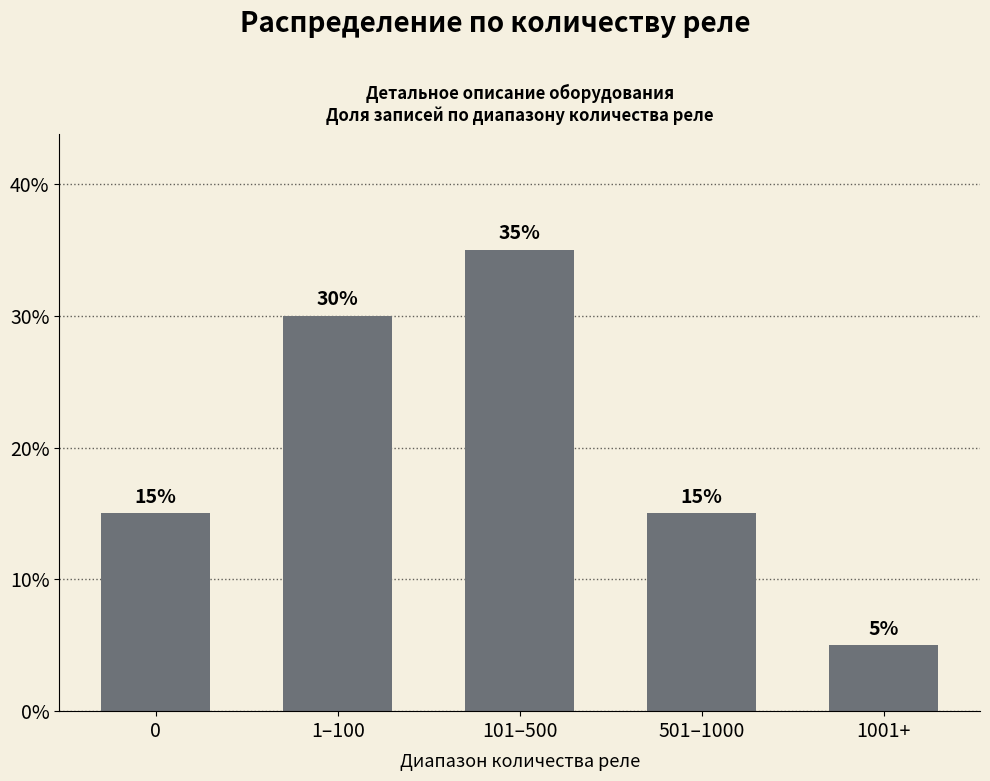

The value at 0 is 25. True or false?

False